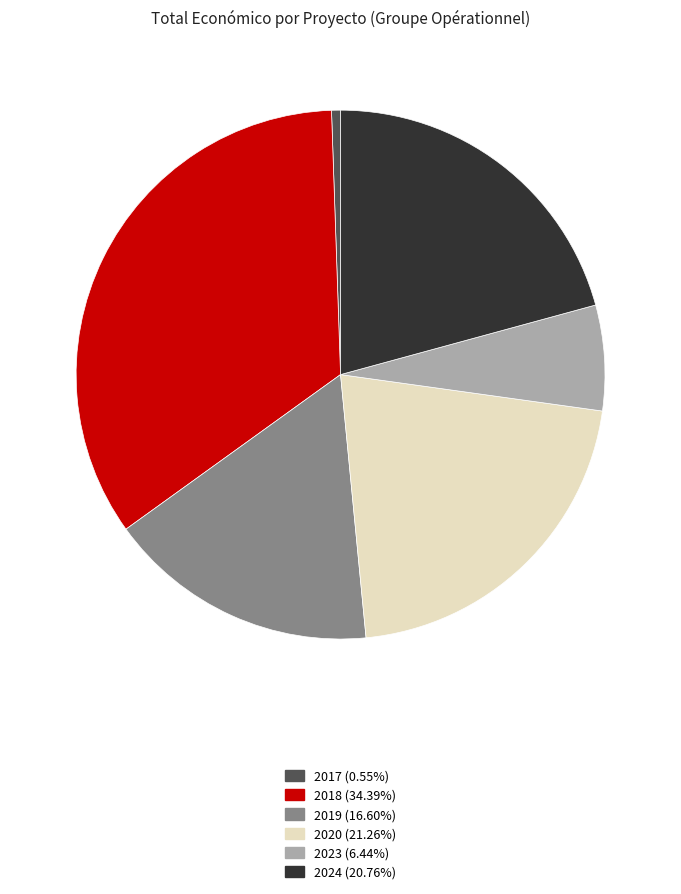

Is there a majority slice in this chart?

No